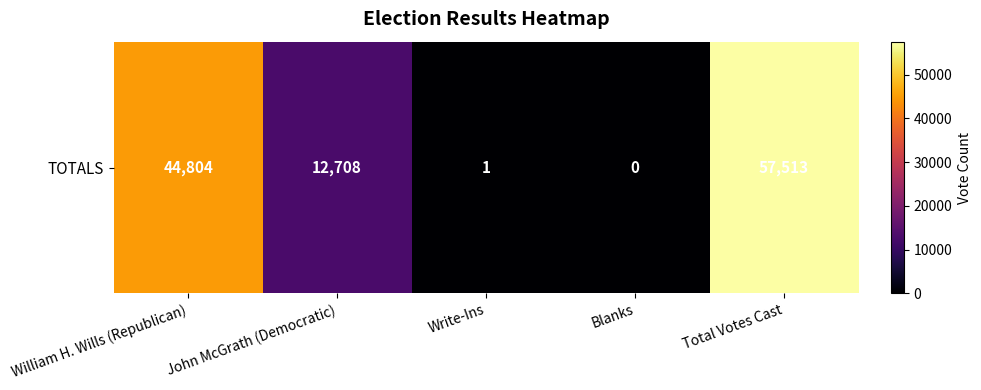

How many values are below 12708?

2